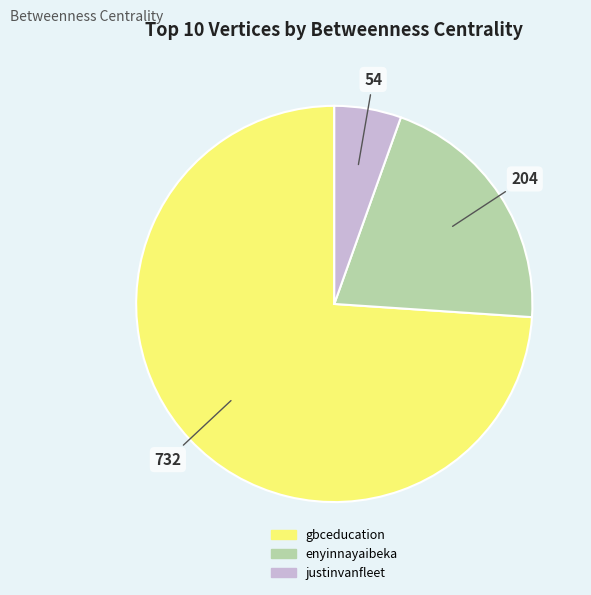

Do gbceducation and enyinnayaibeka together represent more than half of the pie?

Yes